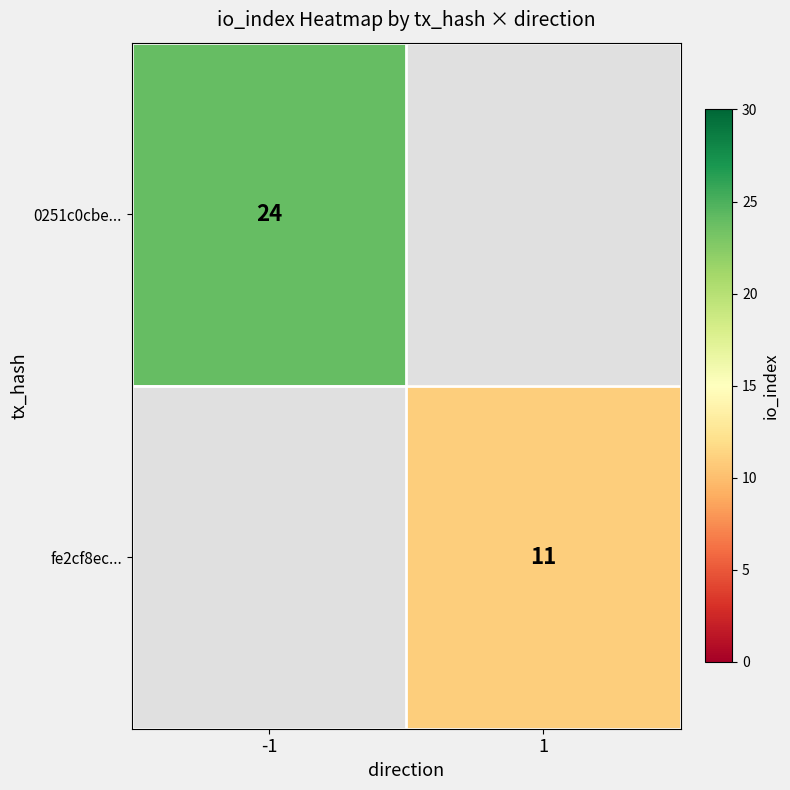

Between 1 and -1, which is larger?

-1